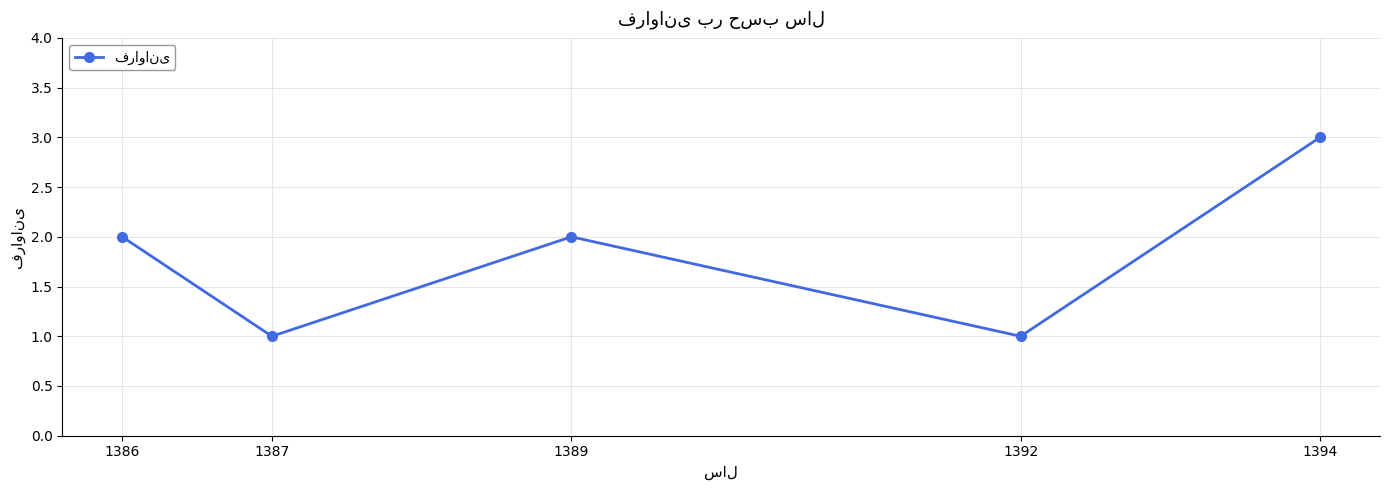

Which category has the highest value across all series?

1394